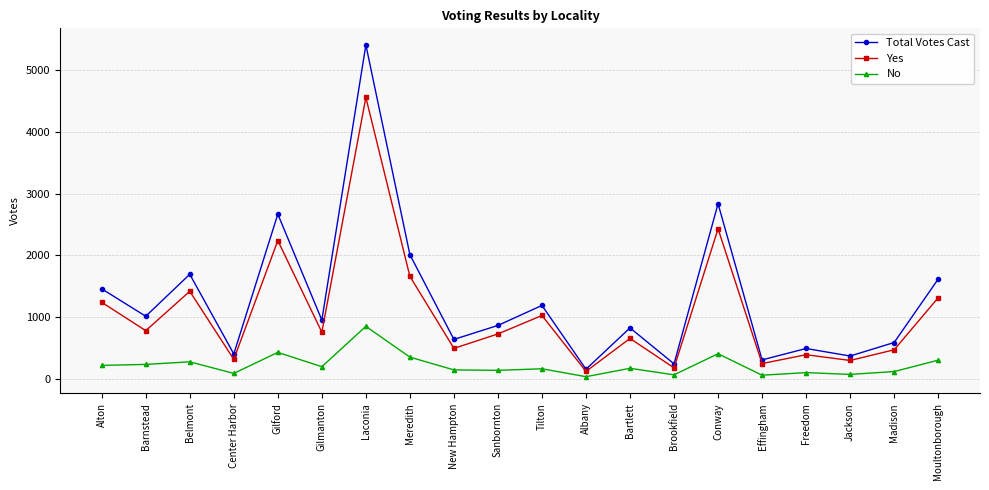

What are all the series names shown in the legend?

Total Votes Cast, Yes, No